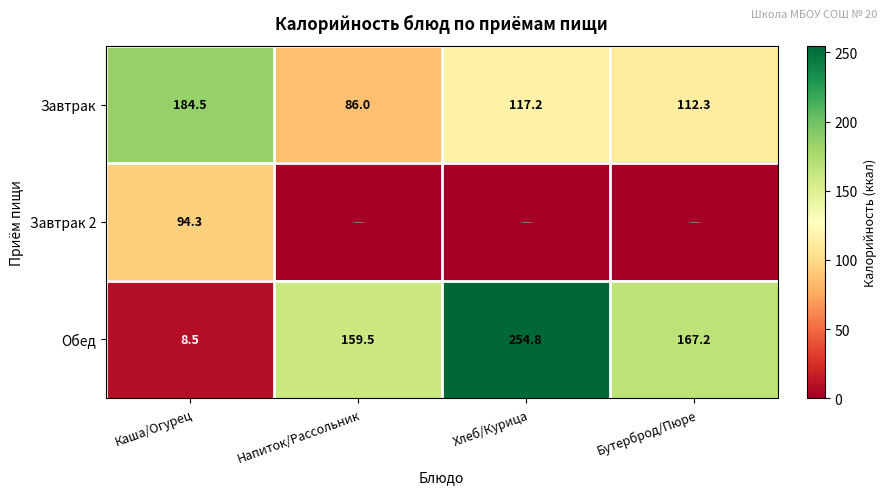

Where does the Обед series first go above 167?

Хлеб/Курица